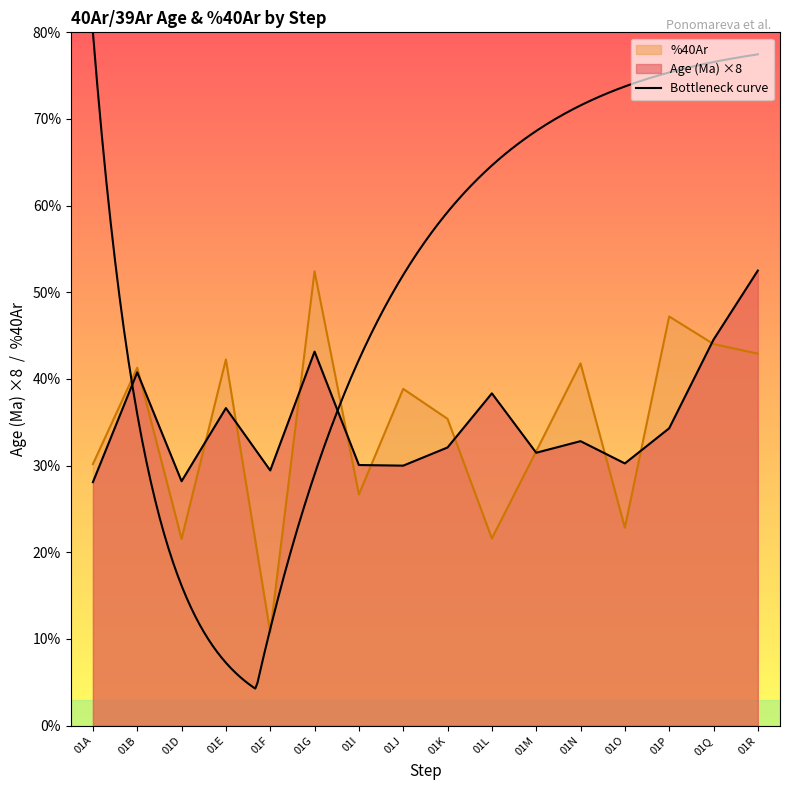

Reading left to right, transcribe all the data shown in this chart.

Age (Ma): 28.1	40.8	28.2	36.6	29.4	43.2	30.1	30.0	32.1	38.3	31.5	32.8	30.3	34.3	44.5	52.5
%40Ar: 30.2	41.3	21.6	42.2	10.8	52.4	26.7	38.9	35.4	21.6	31.7	41.8	22.9	47.2	44.0	42.9